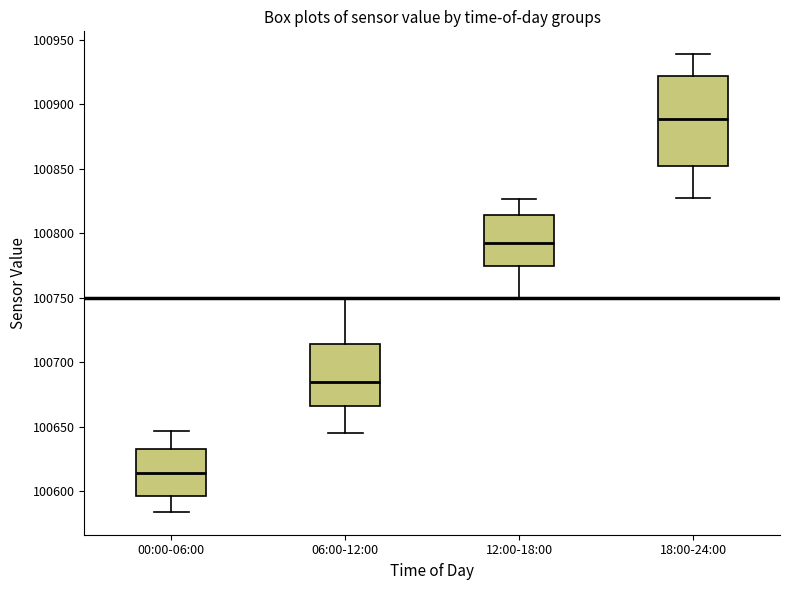

Where is the lower edge of the box for 18:00-24:00 on the y-axis? The values are not printed on the chart, so give them approximately, as read against the axis.

100850